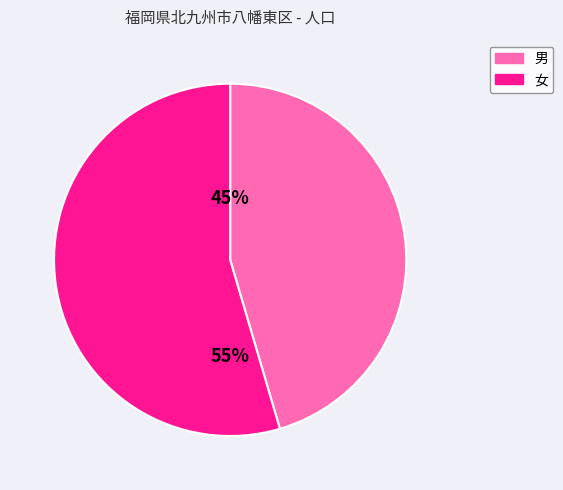

To the nearest percent, what percentage of the pie is 男?

45%